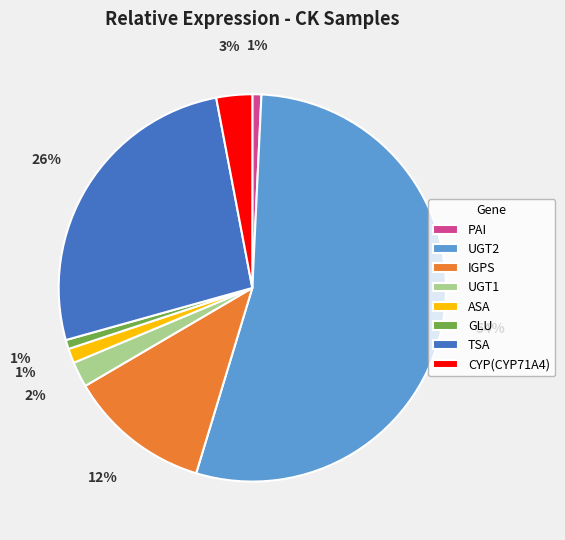

Combined, do GLU and UGT1 account for over 50%?

No